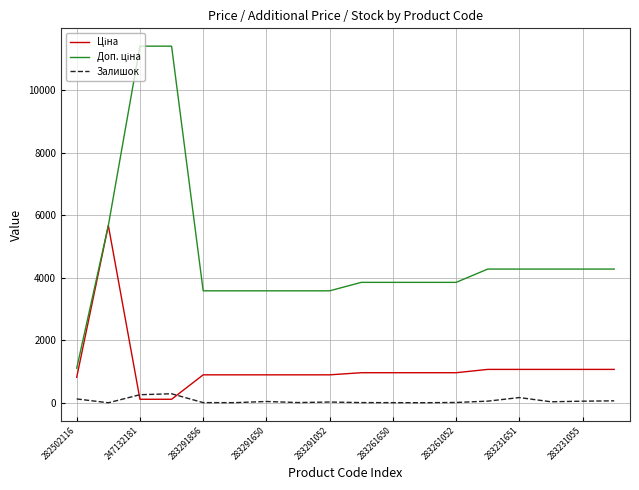

Does the chart have visible grid lines?

Yes